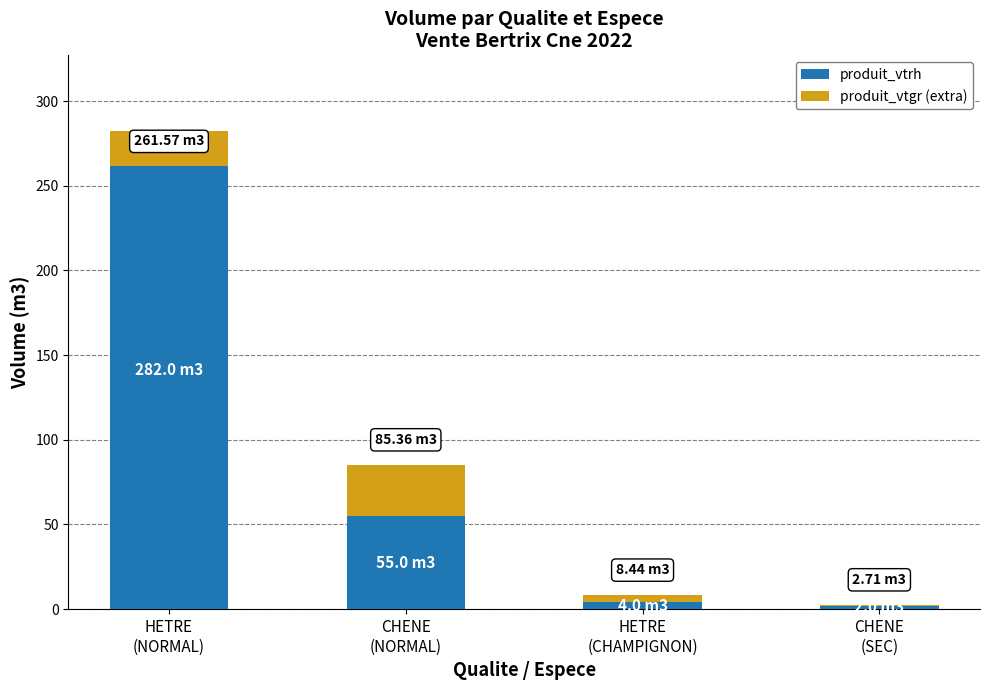

List the series in order of their overall mean, lowest first.

produit_vtgr (extra), produit_vtrh